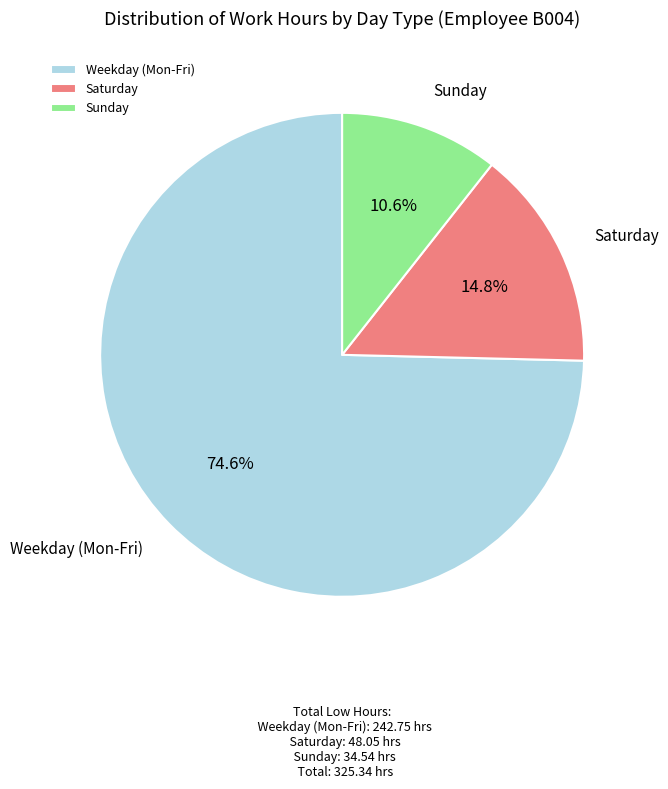

Is there any slice that represents more than half of the pie?

Yes